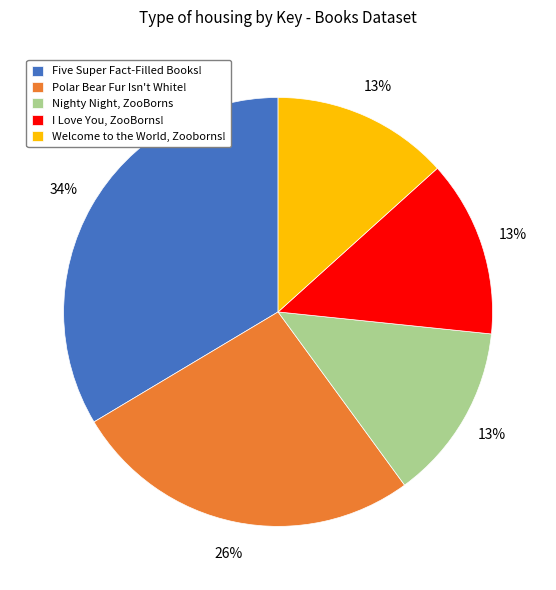

To the nearest percent, what percentage of the pie is Polar Bear Fur Isn't White!?

26%